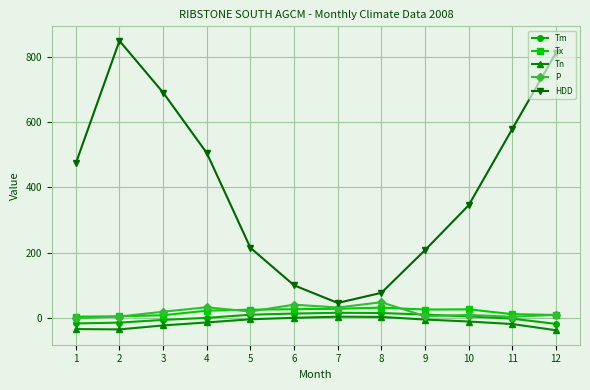

How many data points in Tm are above 5?

6